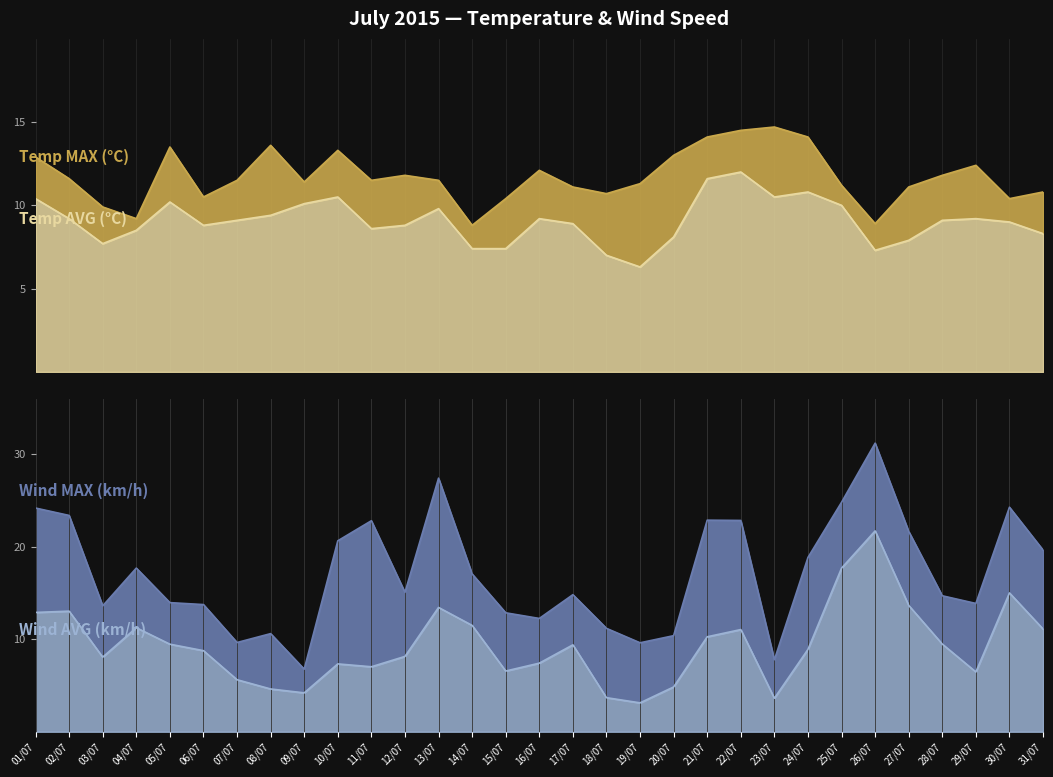

Where is the first local minimum for Temp MAX (°C)?

04/07